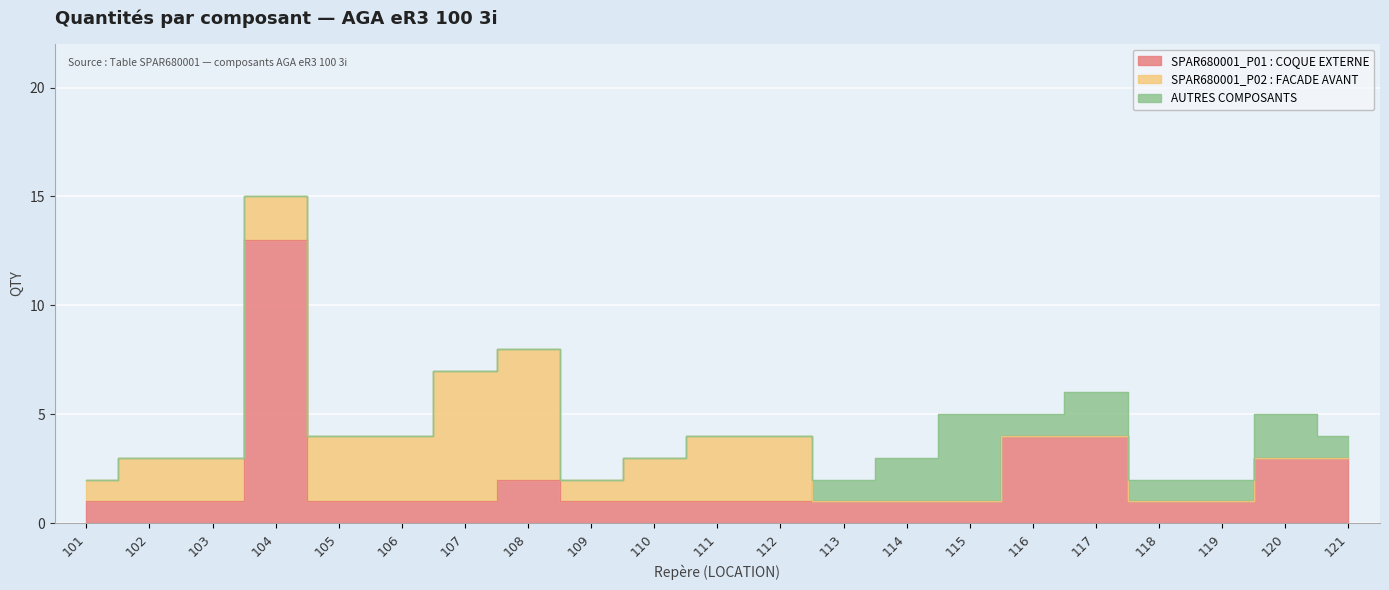

How many values in SPAR680001_P02 : FACADE AVANT are above zero?

12